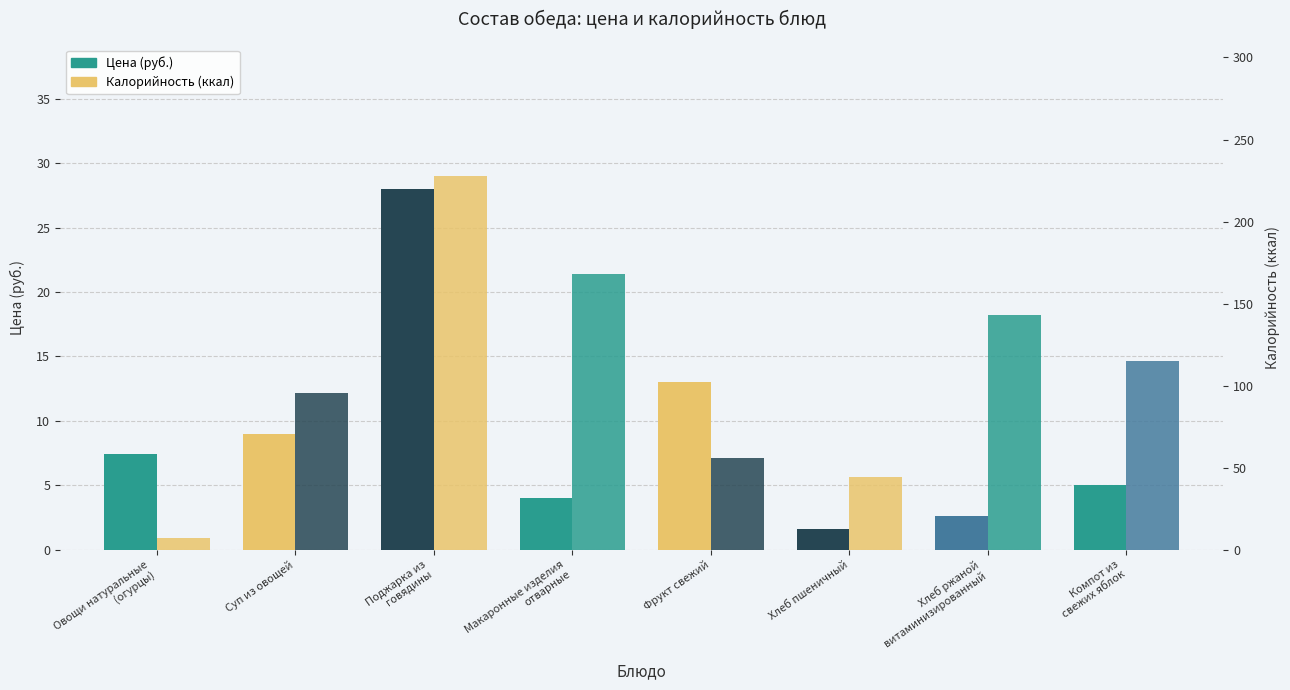

Reading left to right, list all the values displayed in this chart.

Цена (руб.): 7.4	9.0	28.0	4.0	13.0	1.6	2.6	5.0
Калорийность (ккал): 7.2	95.2	228.0	168.0	56.0	44.5	143.0	115.0